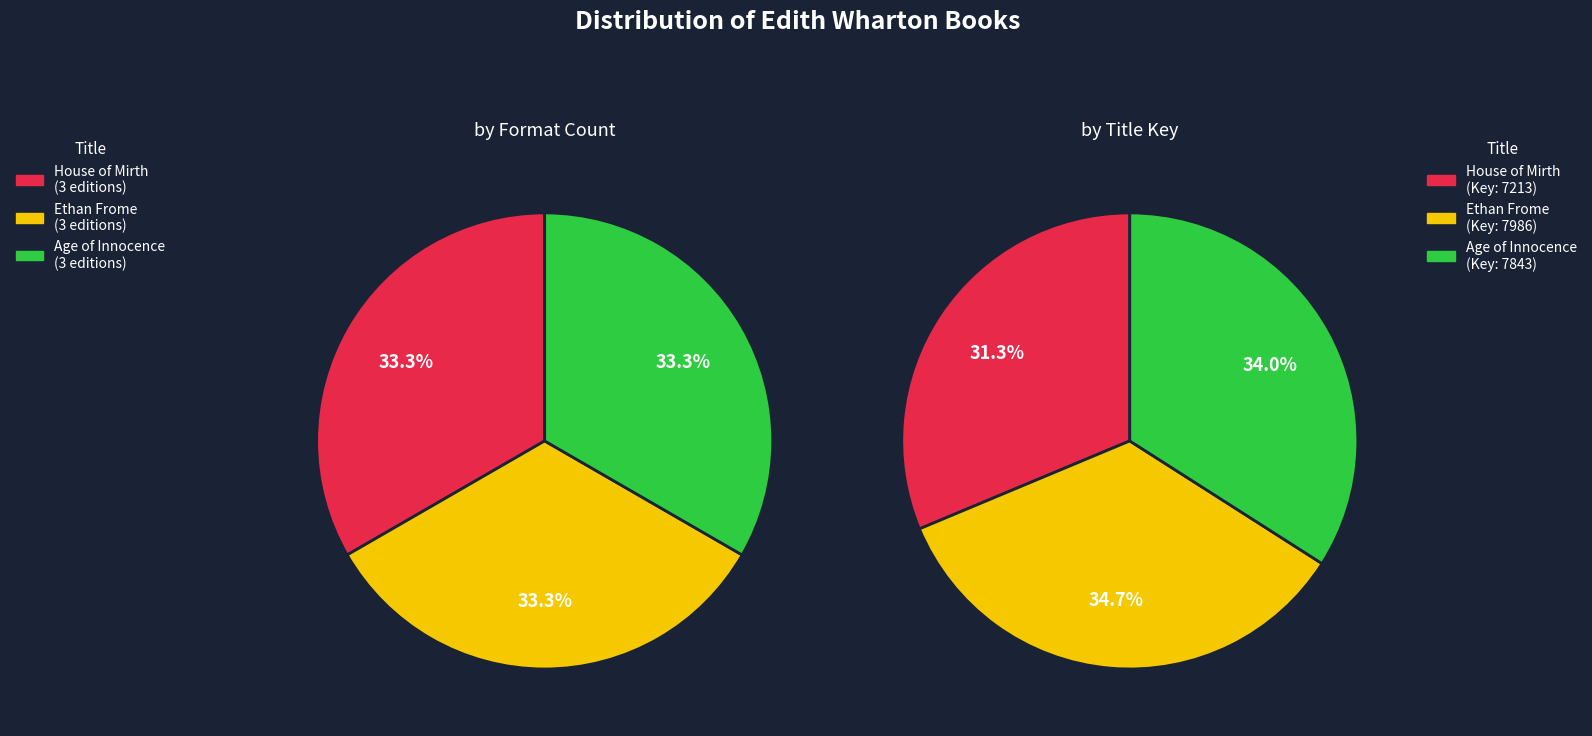

How many segments does this pie chart have?

3